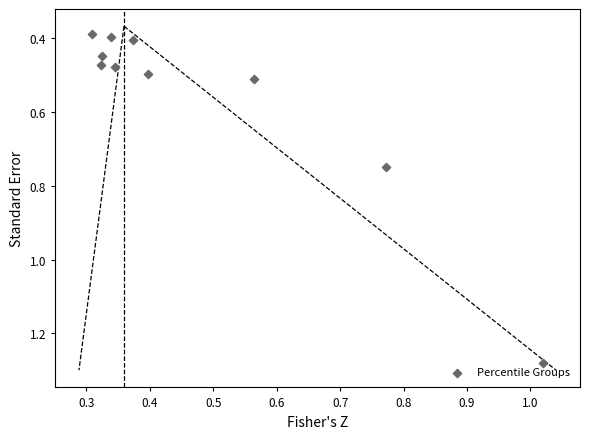

What is the average Y value?

0.6